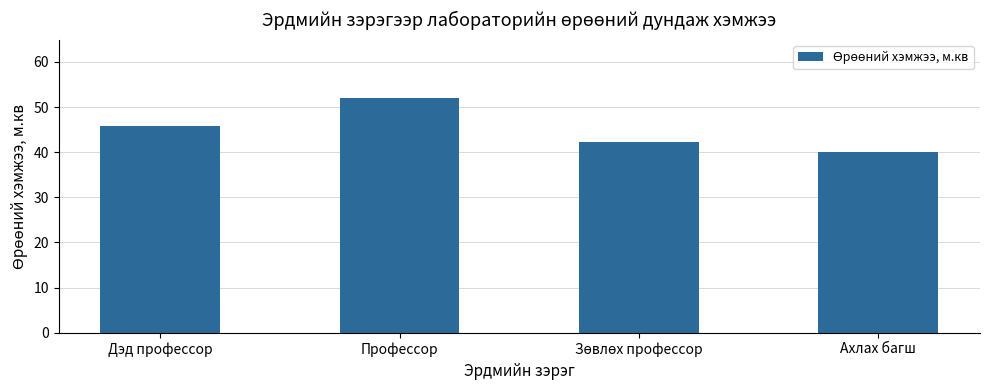

Reading left to right, transcribe all the data shown in this chart.

45.8	51.9	42.4	40.0